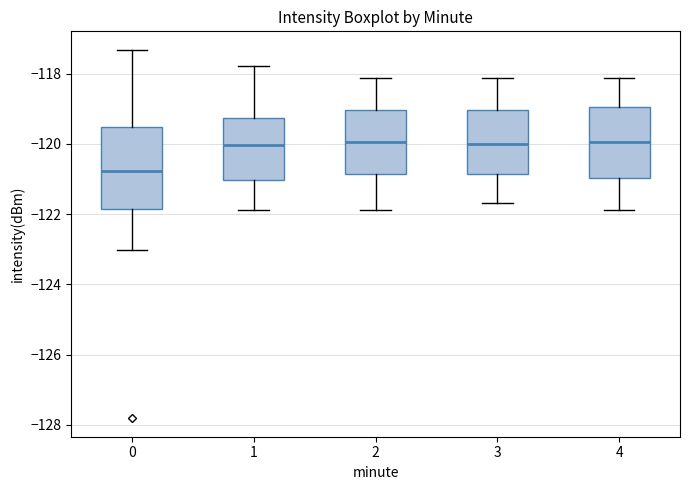

Reading left to right, transcribe this box plot: for each box, give where its median line is, the range the box spans, and where its two whiskers end, as read against the y-axis. The values are not printed on the chart, so give them approximately, as read against the axis.

0: median -120.8, box -121.8 to -119.6, whiskers -123.0 to -117.4
1: median -120.0, box -121.0 to -119.2, whiskers -121.8 to -117.8
2: median -120.0, box -120.8 to -119.0, whiskers -121.8 to -118.2
3: median -120.0, box -120.8 to -119.0, whiskers -121.6 to -118.2
4: median -120.0, box -121.0 to -119.0, whiskers -121.8 to -118.2